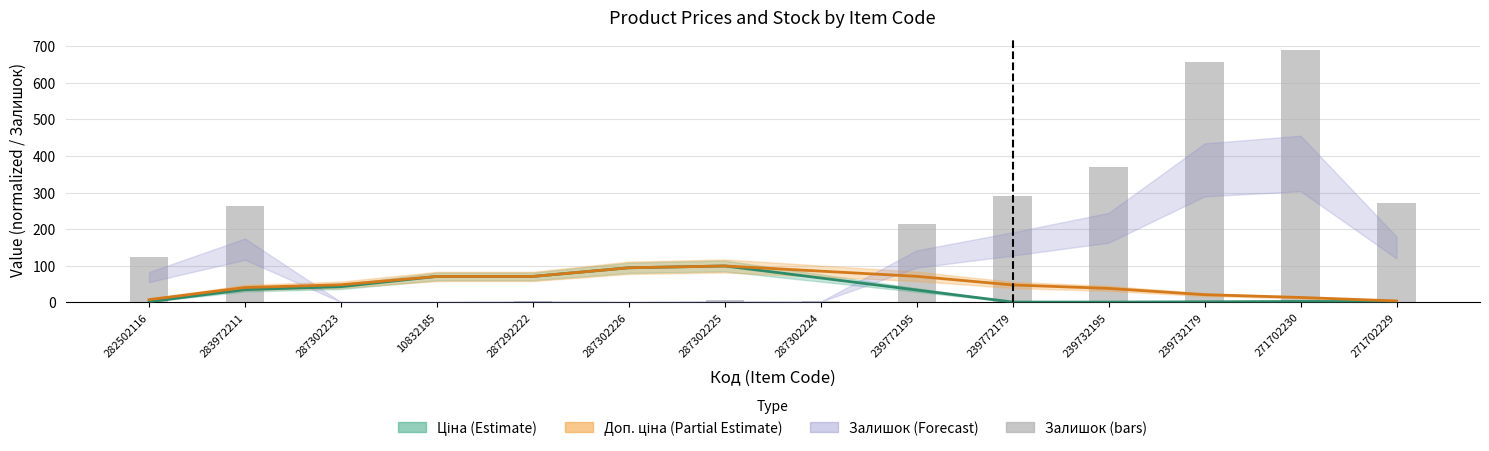

List the labels in order of Залишок value, largest first.

271702230, 239732179, 239732195, 239772179, 271702229, 283972211, 239772195, 282502116, 287302225, 287292222, 287302224, 287302223, 10832185, 287302226